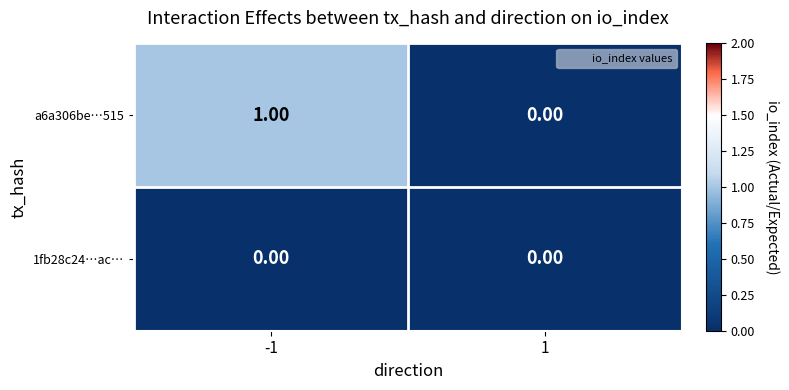

Between -1 and 1, which series saw the biggest shift?

a6a306be…515